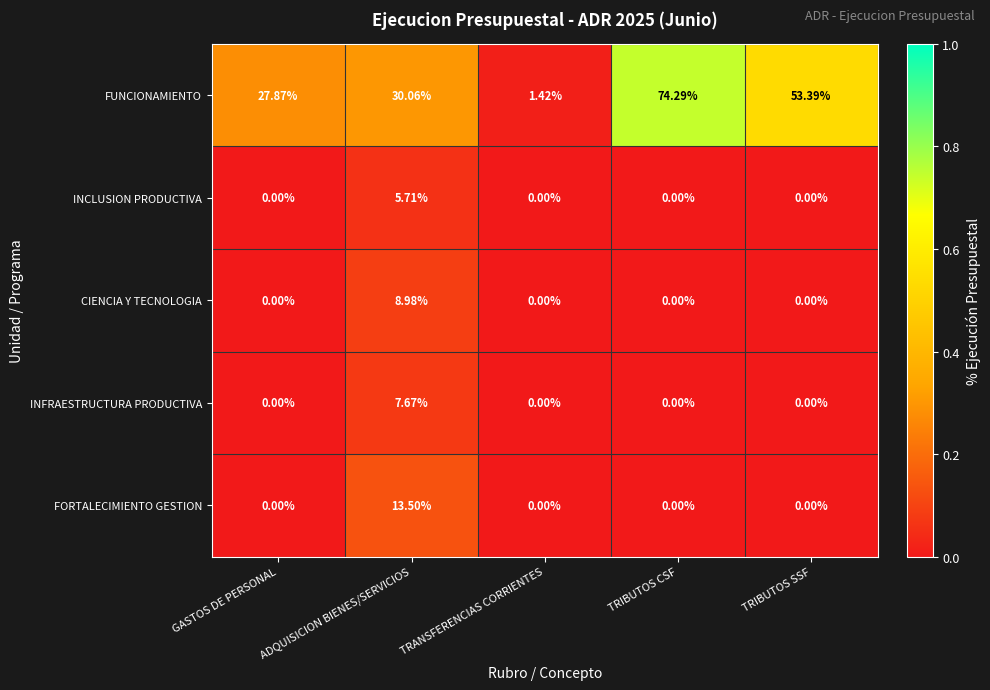

List the series in order of their peak value, highest first.

FUNCIONAMIENTO, FORTALECIMIENTO GESTION, CIENCIA Y TECNOLOGIA, INFRAESTRUCTURA PRODUCTIVA, INCLUSION PRODUCTIVA